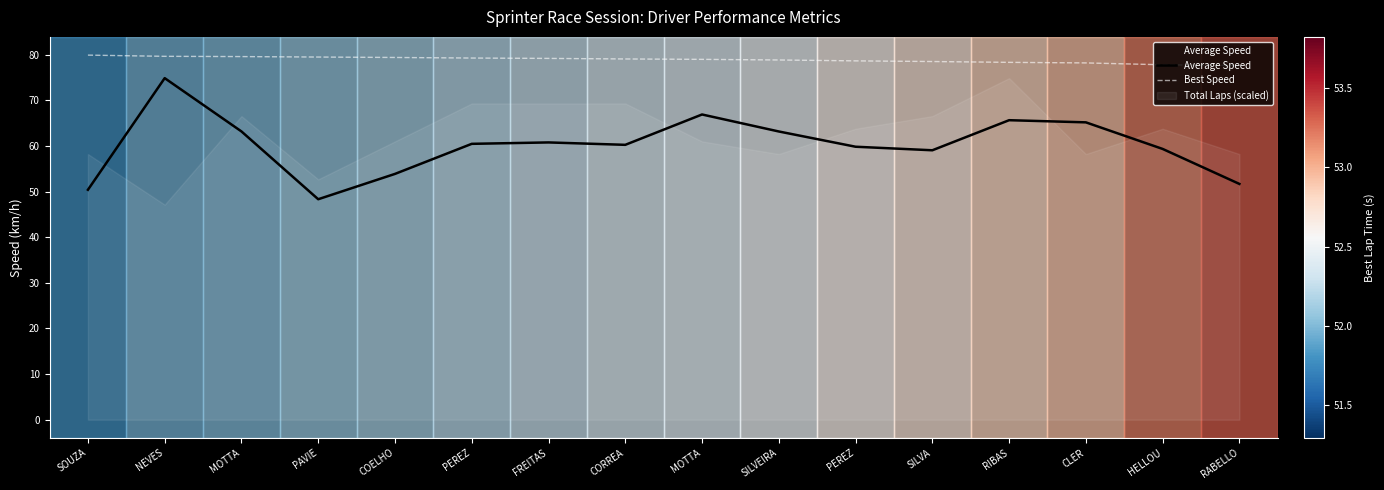

What is the difference between the maximum and minimum values in the Average Speed series?

26.6